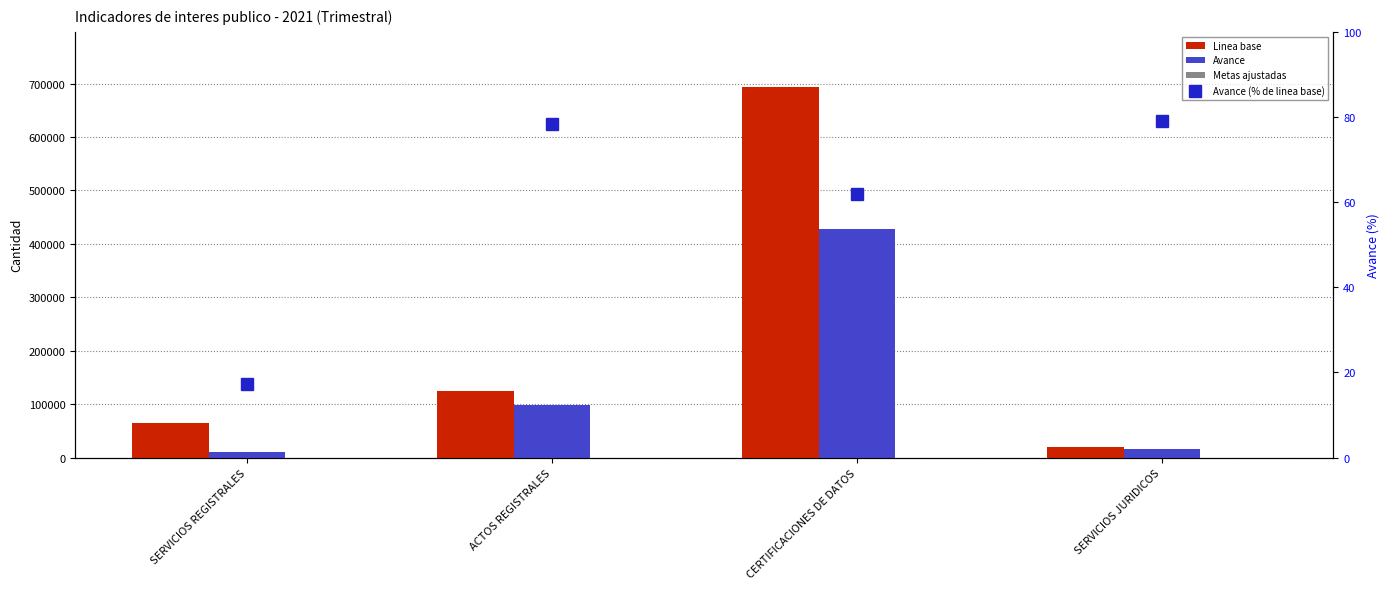

What is the total value across all series at SERVICIOS JURIDICOS?

35873.1